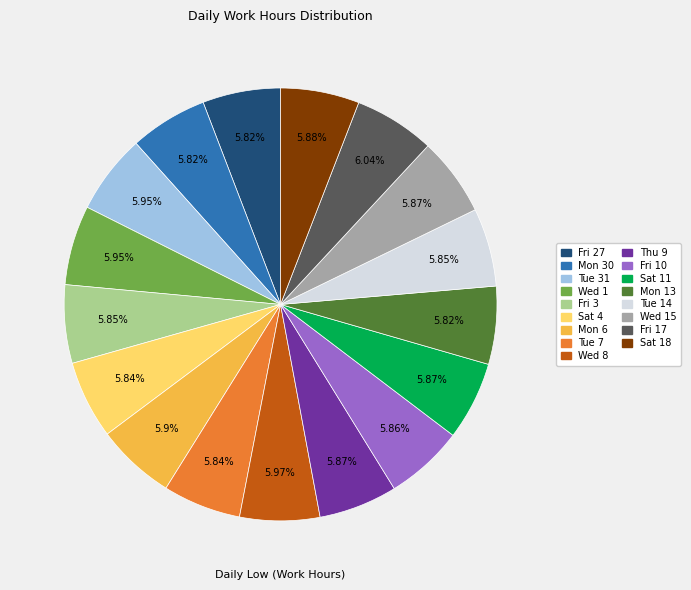

Does any single category account for the majority?

No